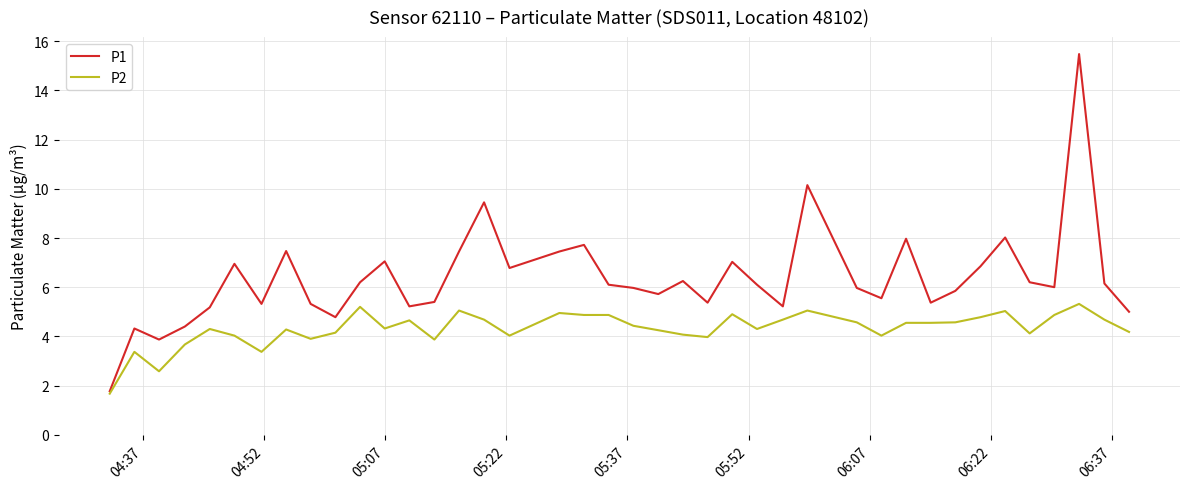

What is the greatest value displayed?

15.5